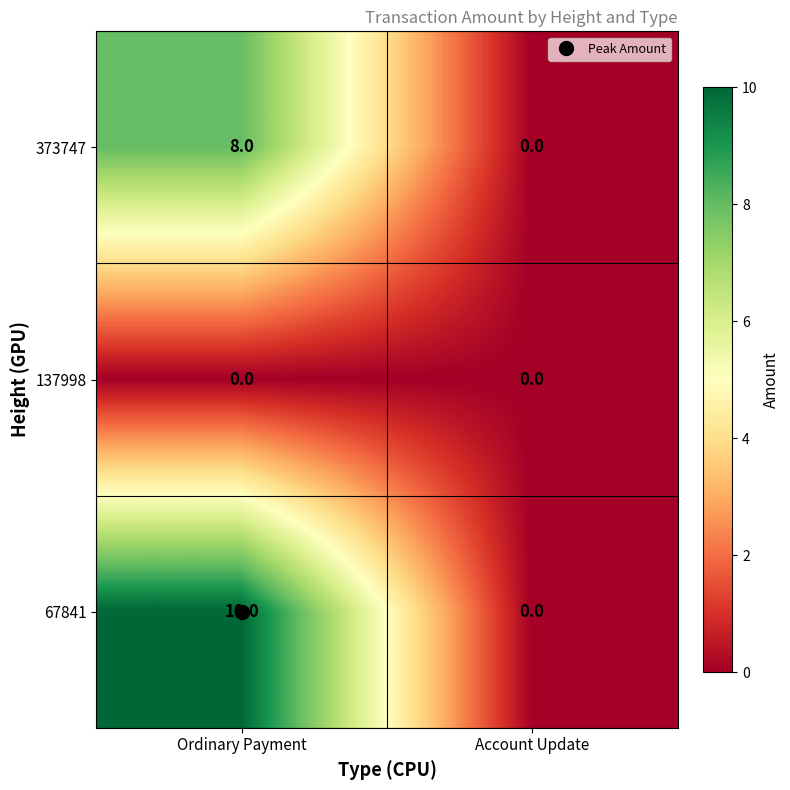

At which category does the chart reach its peak across all series?

Ordinary Payment